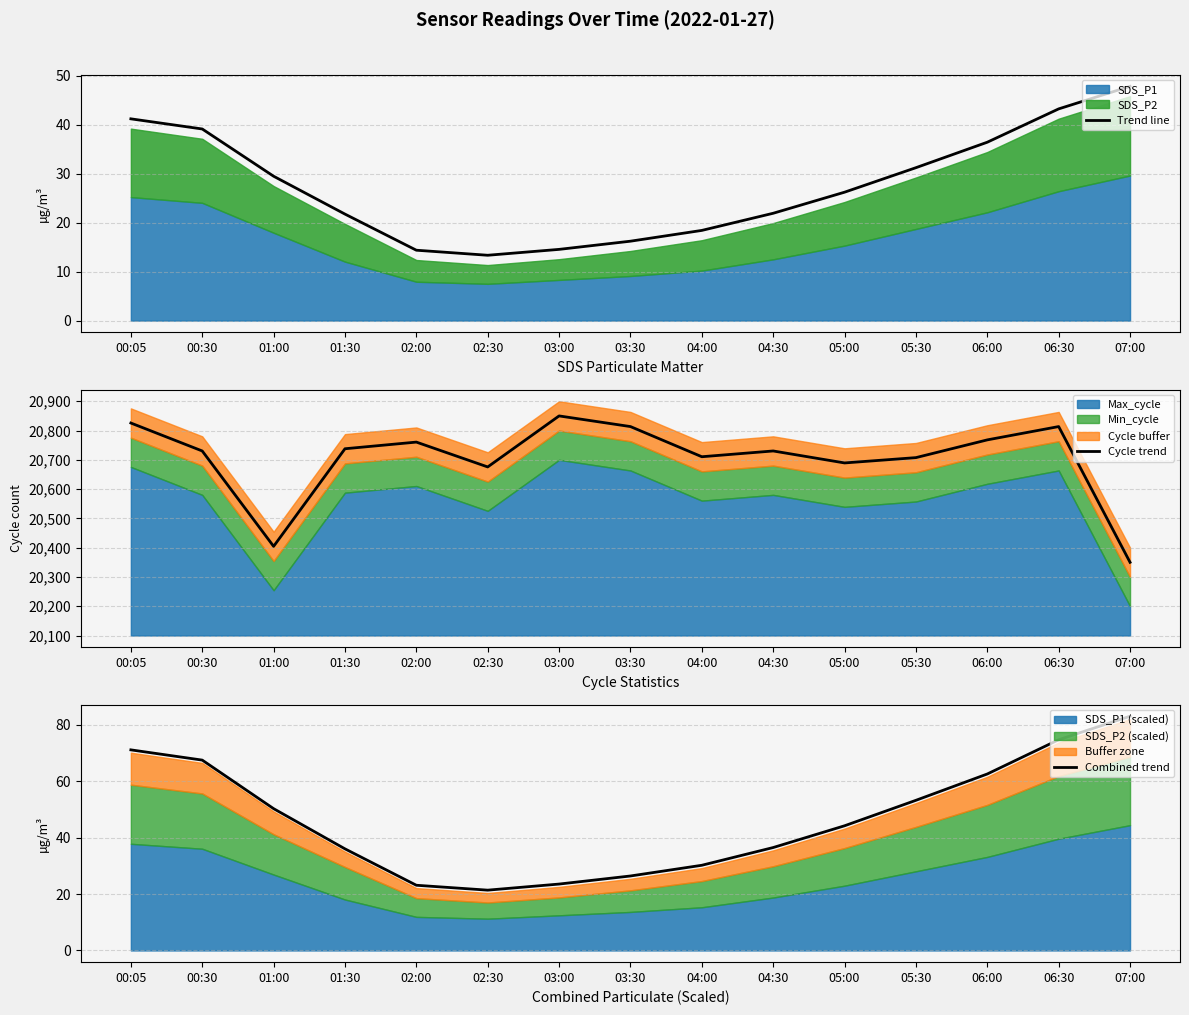

What is the label of the 11th point from the right?

02:00